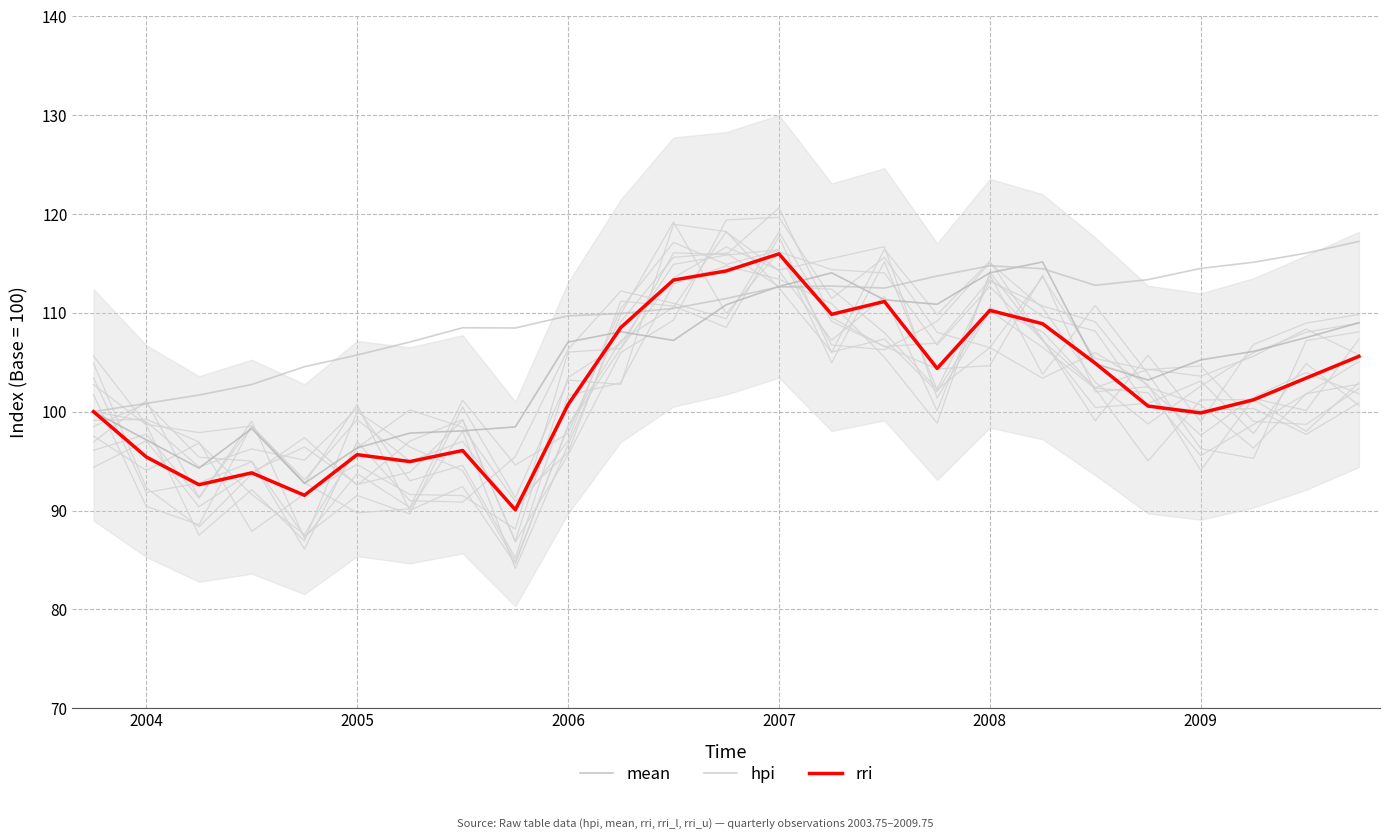

What is the difference between the second highest and second lowest values in the mean series?

19.8